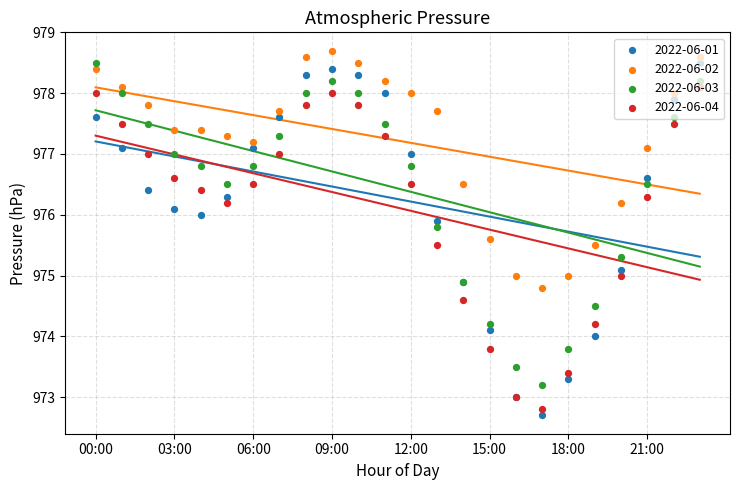

Which series reaches the maximum Y coordinate?

2022-06-02